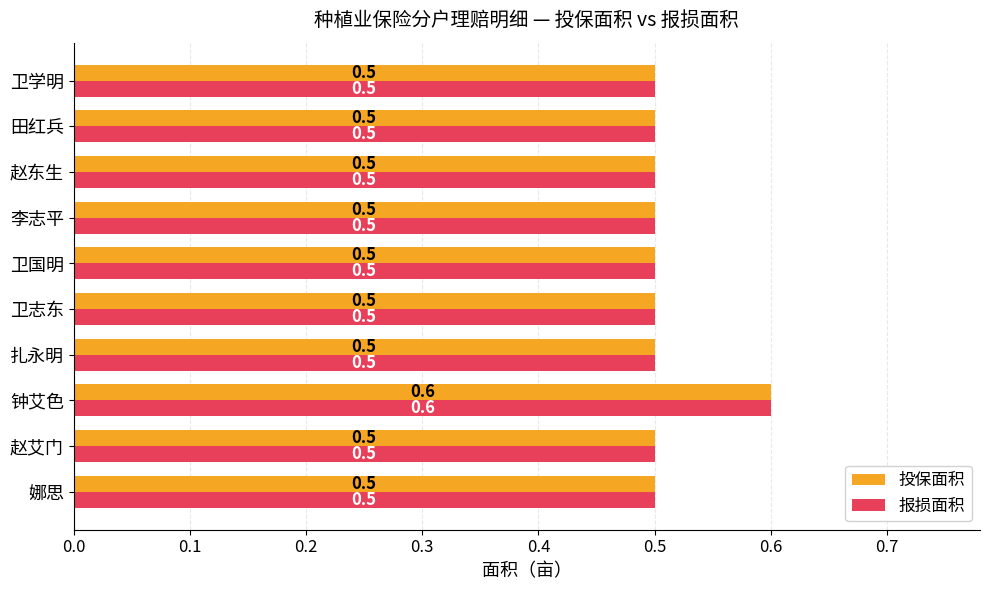

What is the difference between the maximum and second lowest values in the 投保面积 series?

0.1